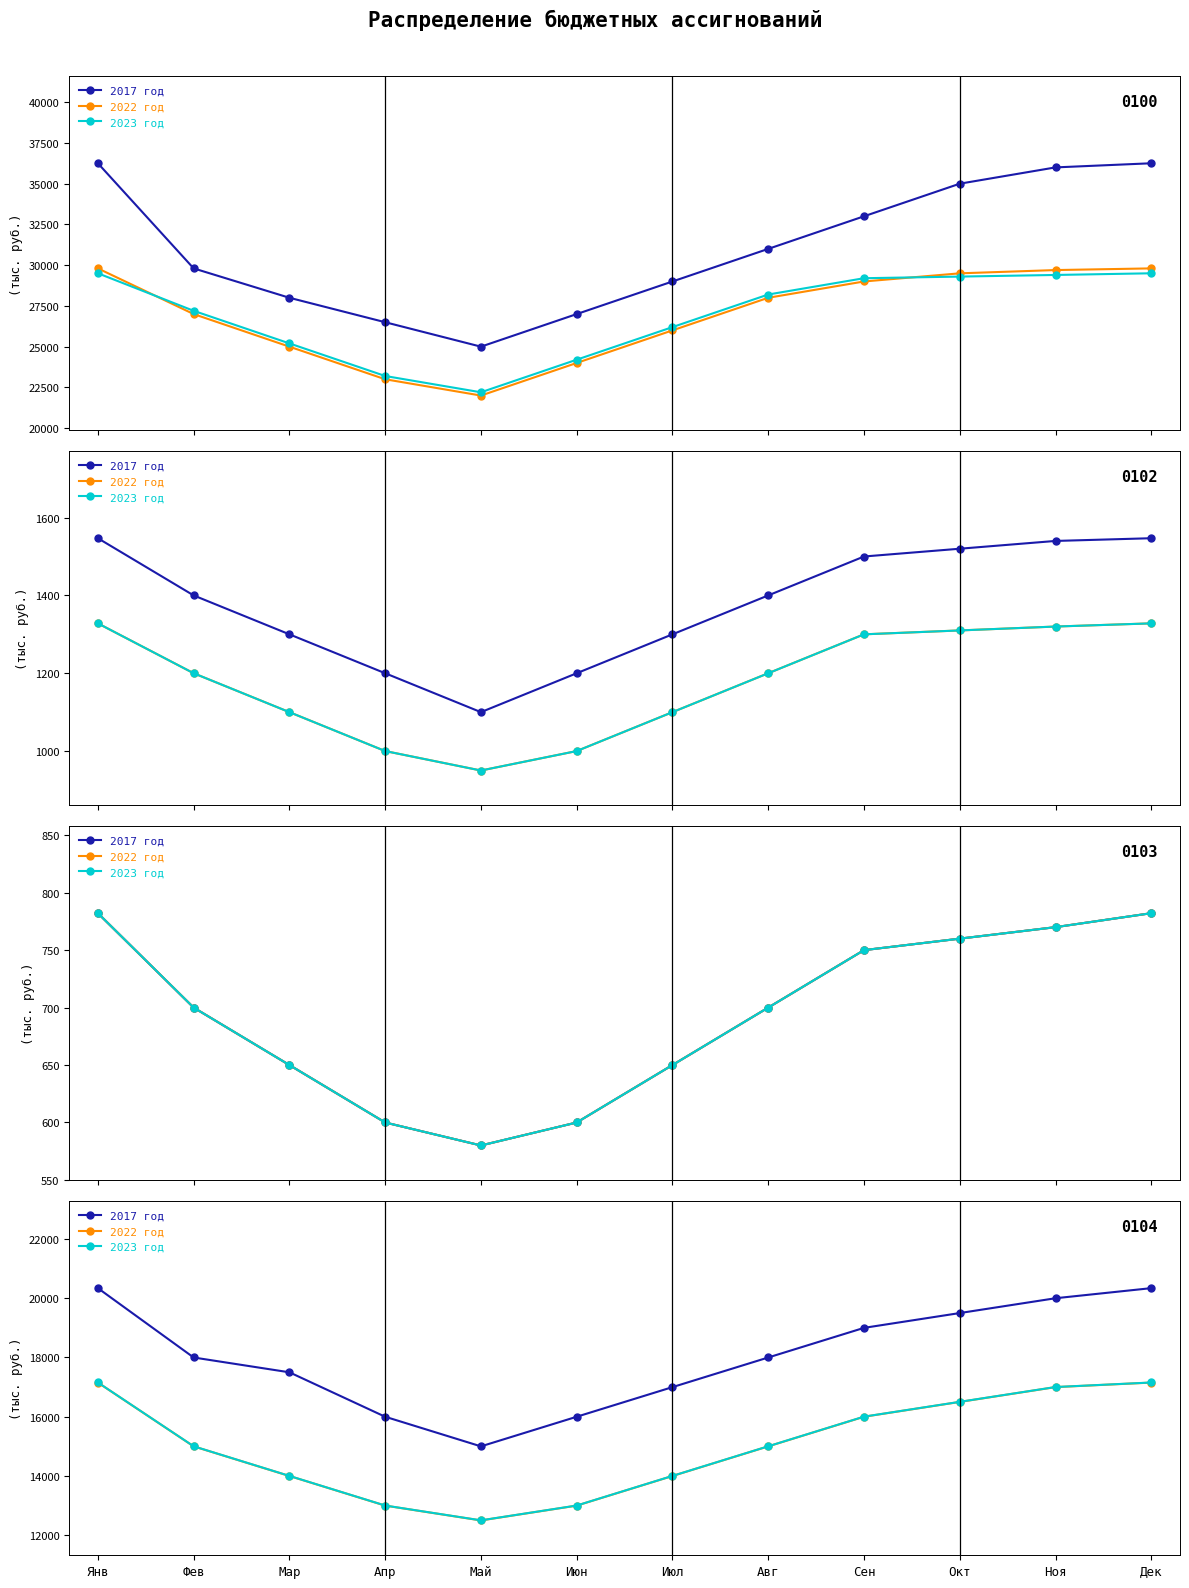

Which series has the widest spread of values?

2017 год